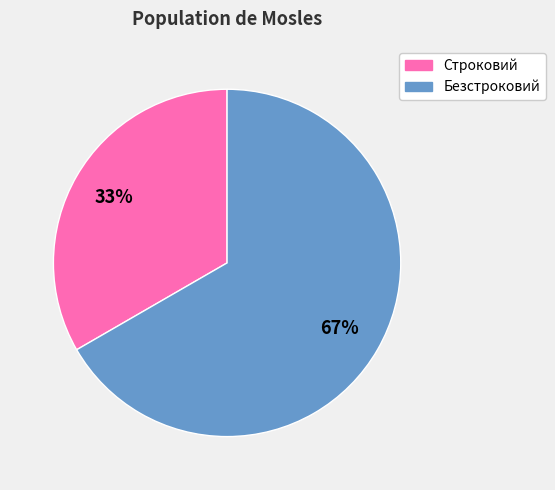

To the nearest percent, what portion does Строковий represent?

33%